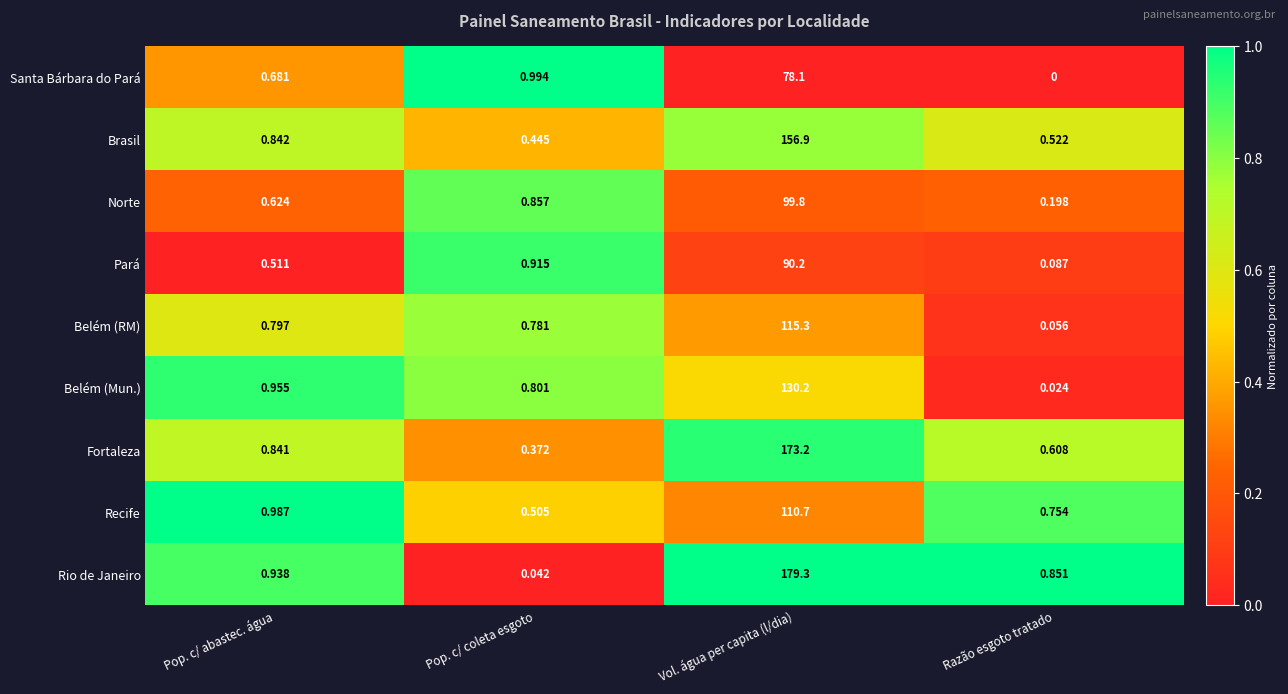

What is the difference between the highest and lowest values at Vol. água per capita (l/dia)?

101.2